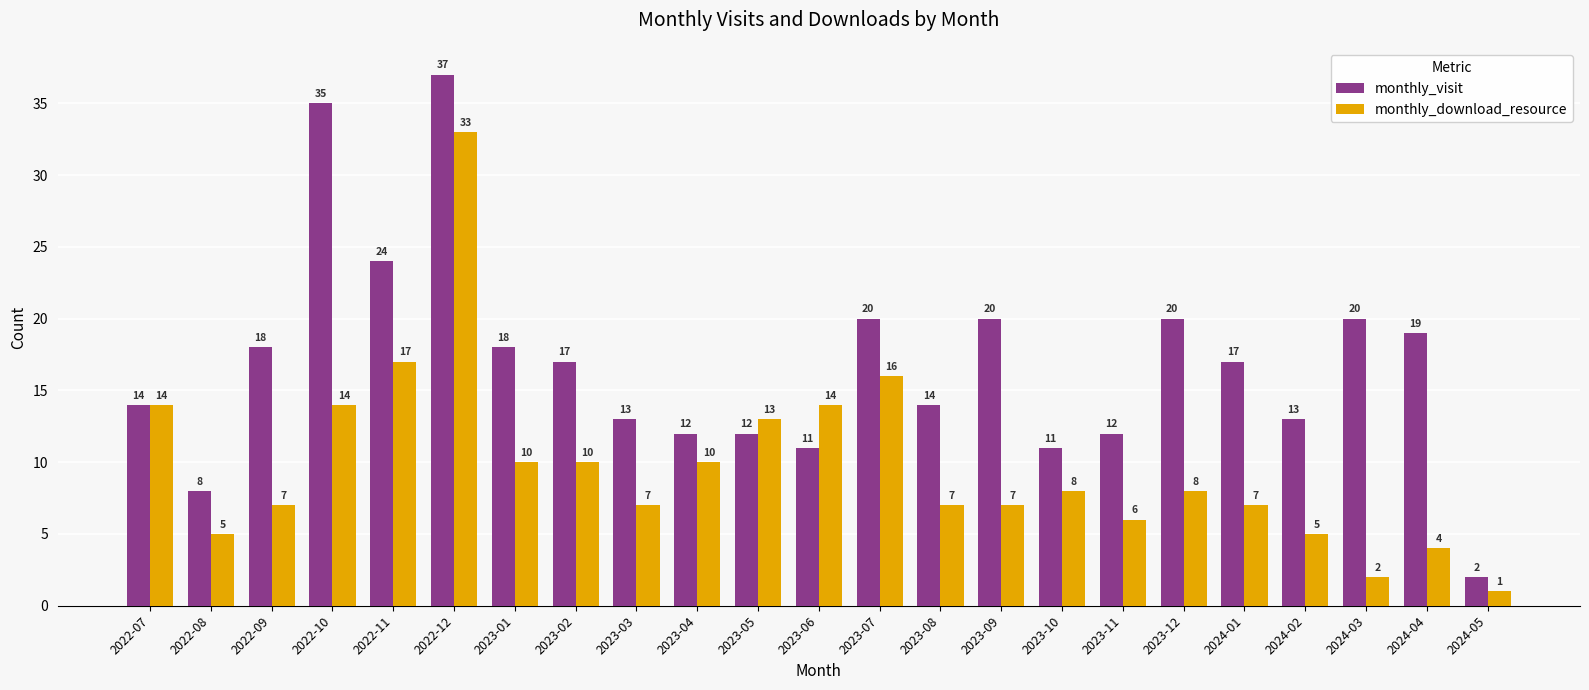

Rank the series by their average value, from highest to lowest.

monthly_visit, monthly_download_resource